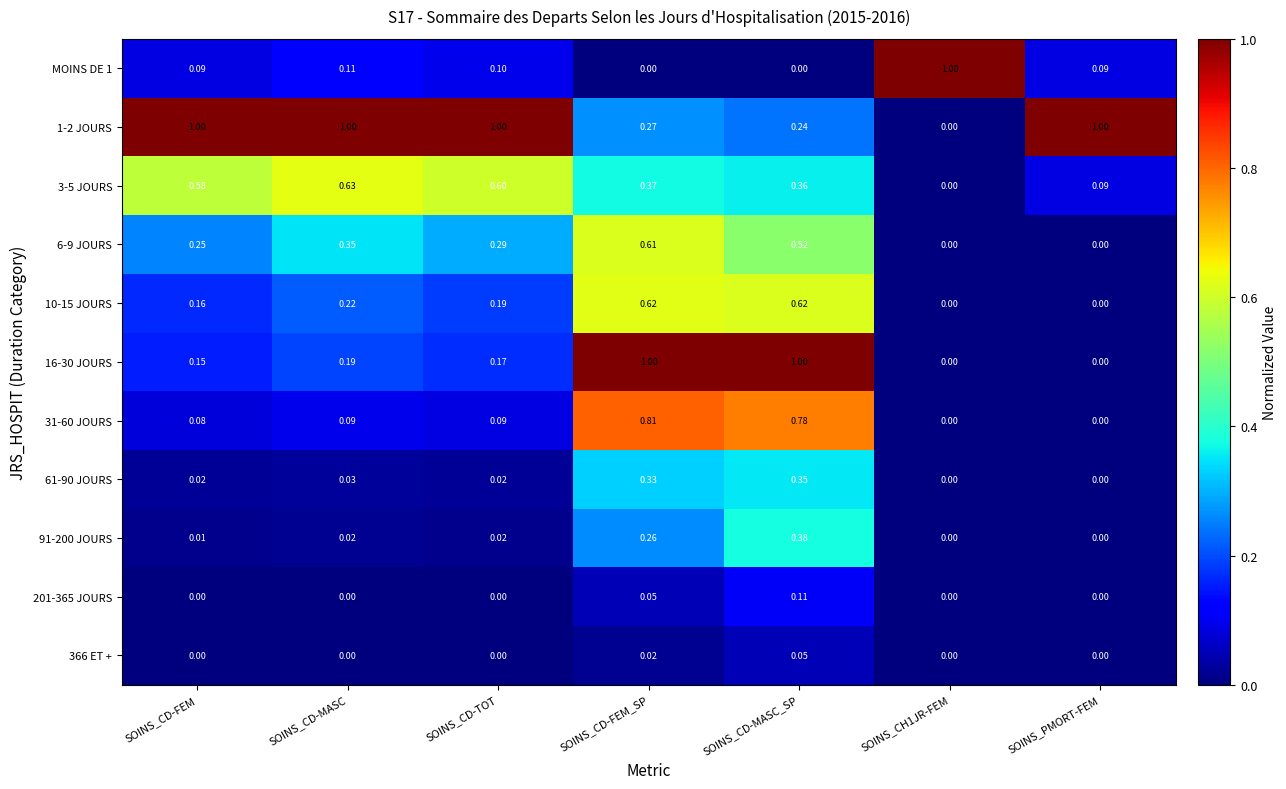

Is the value of 6-9 JOURS at SOINS_CD-TOT greater than the value of 3-5 JOURS at SOINS_CD-MASC?

No